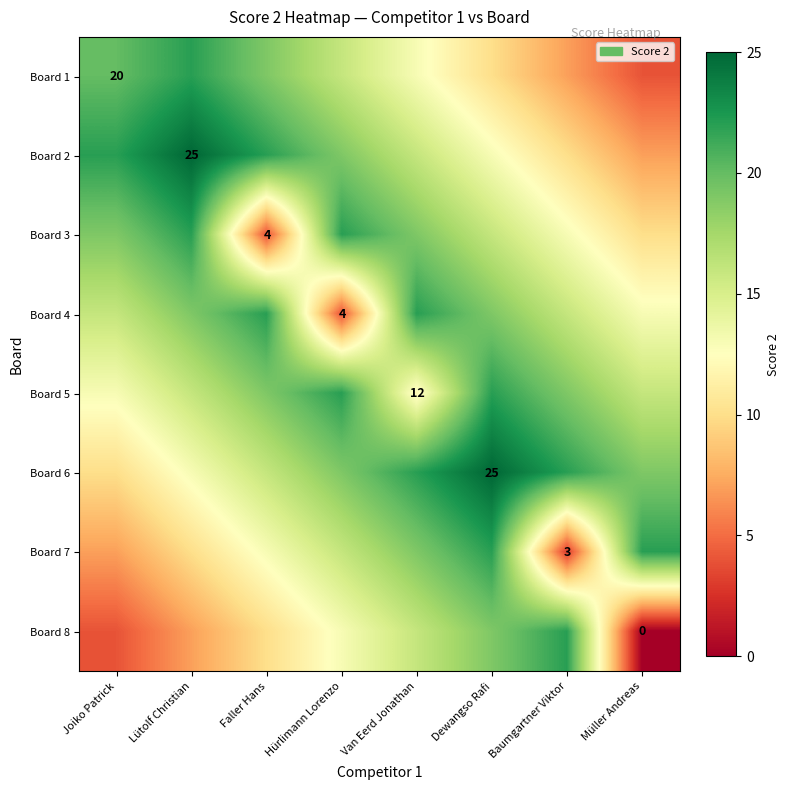

The value of Board 3 at Baumgartner Viktor is 13. True or false?

True